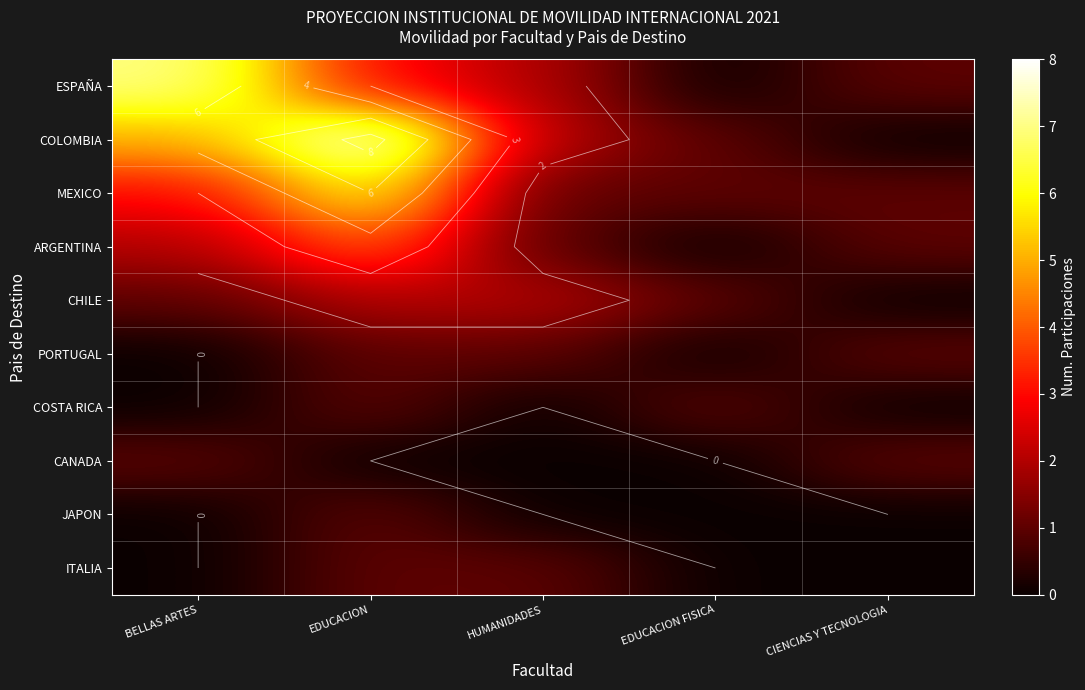

The MEXICO series shows 2 at BELLAS ARTES. True or false?

False